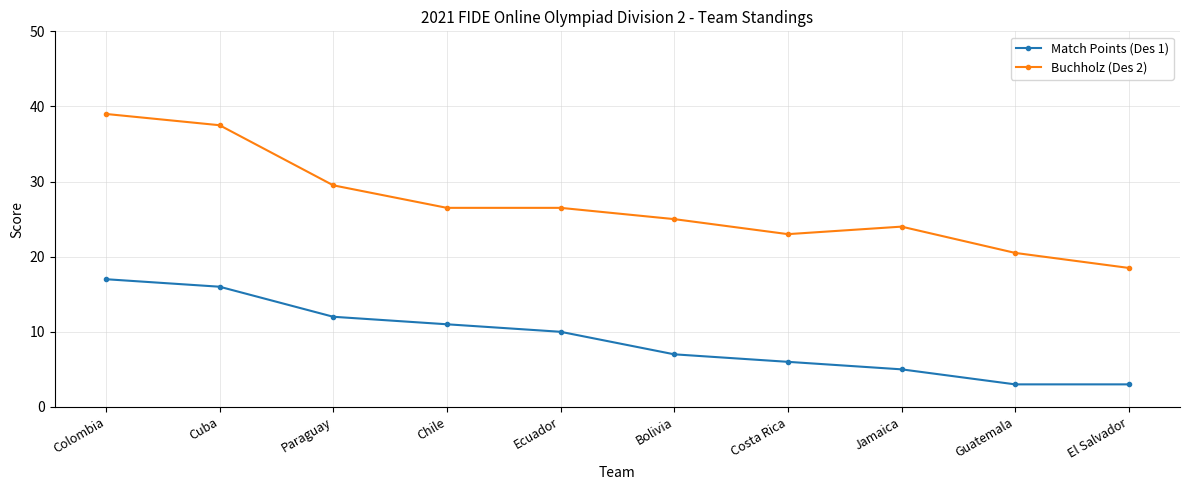

True or false: Buchholz (Des 2) and Match Points (Des 1) intersect in this chart.

False